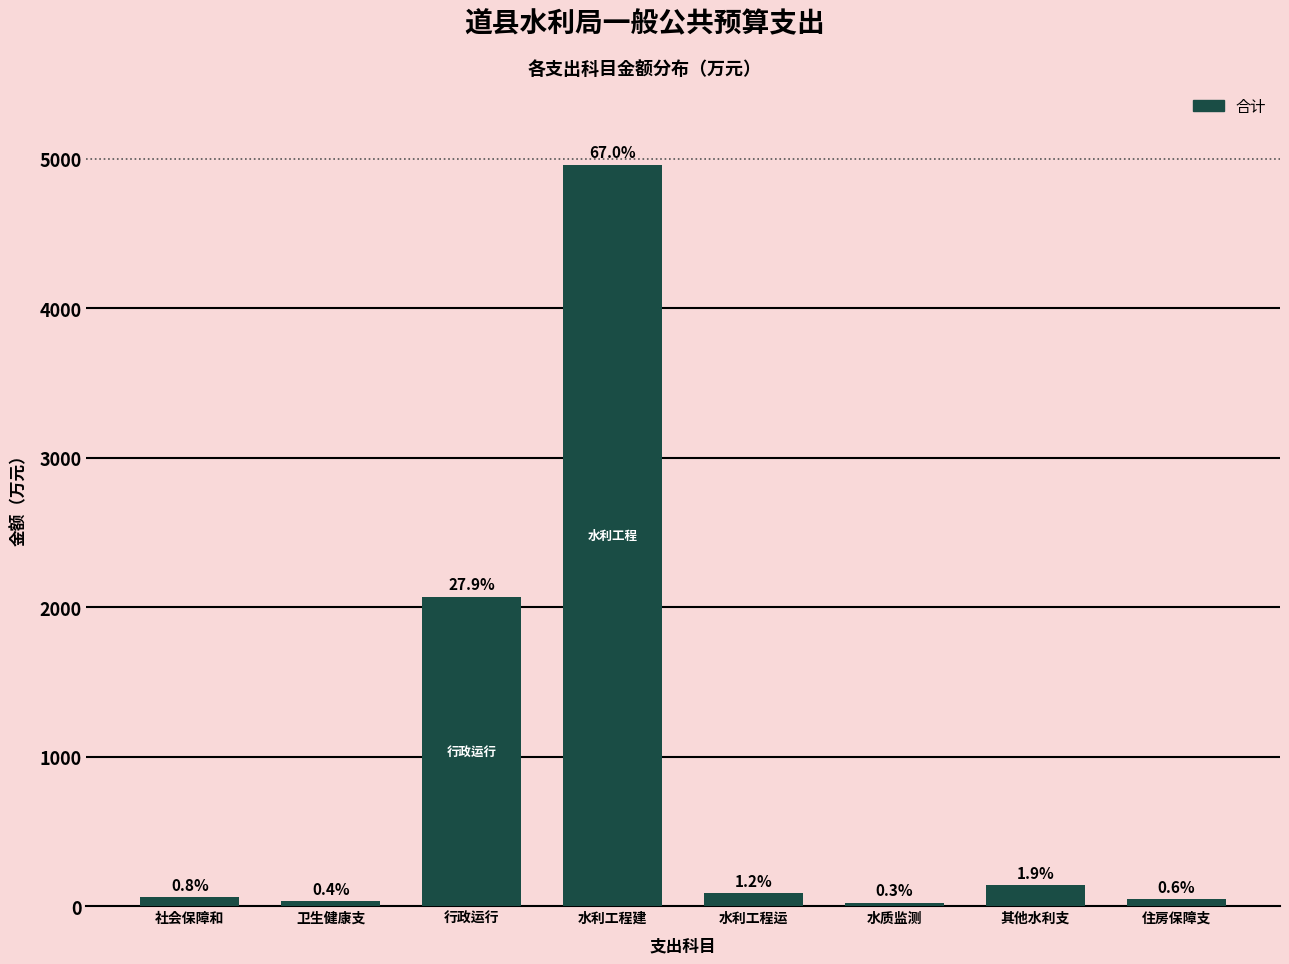

How many bars are there in total?

8